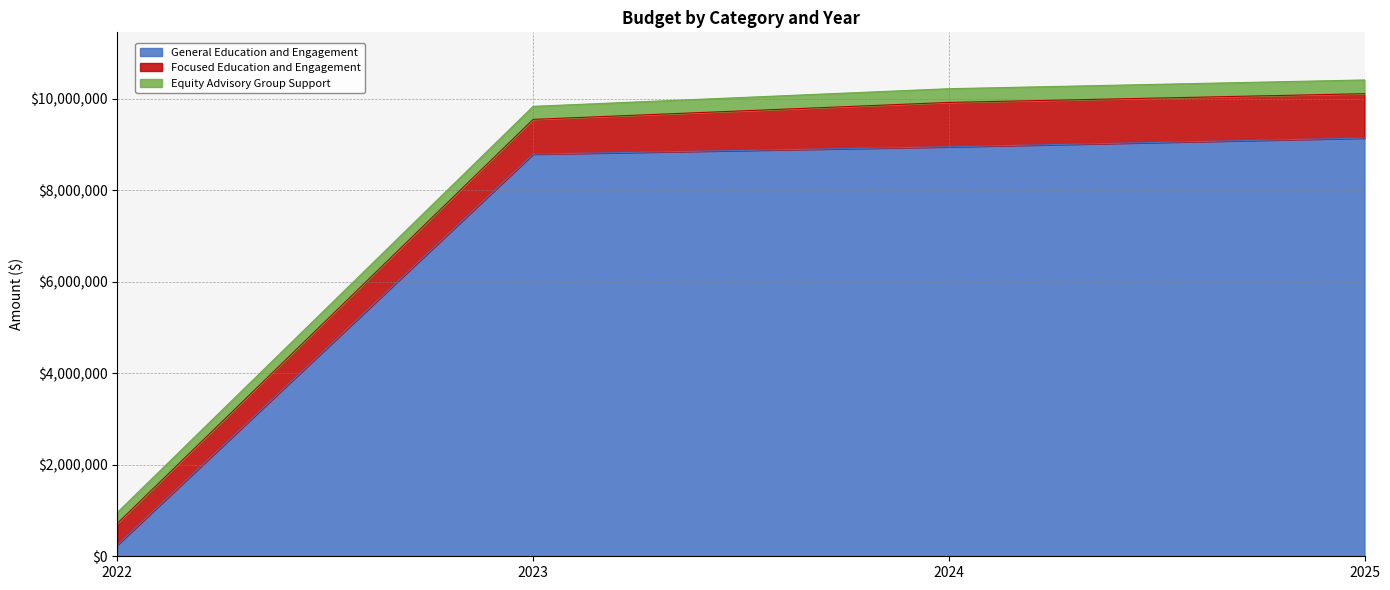

Does the chart display data point markers on the line(s)?

No